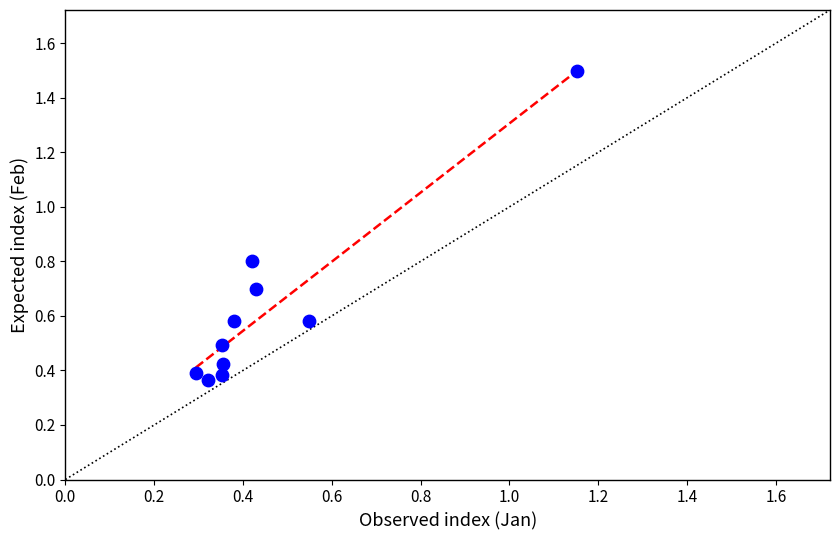

What is the range of Y values (max minus min)?

1.1